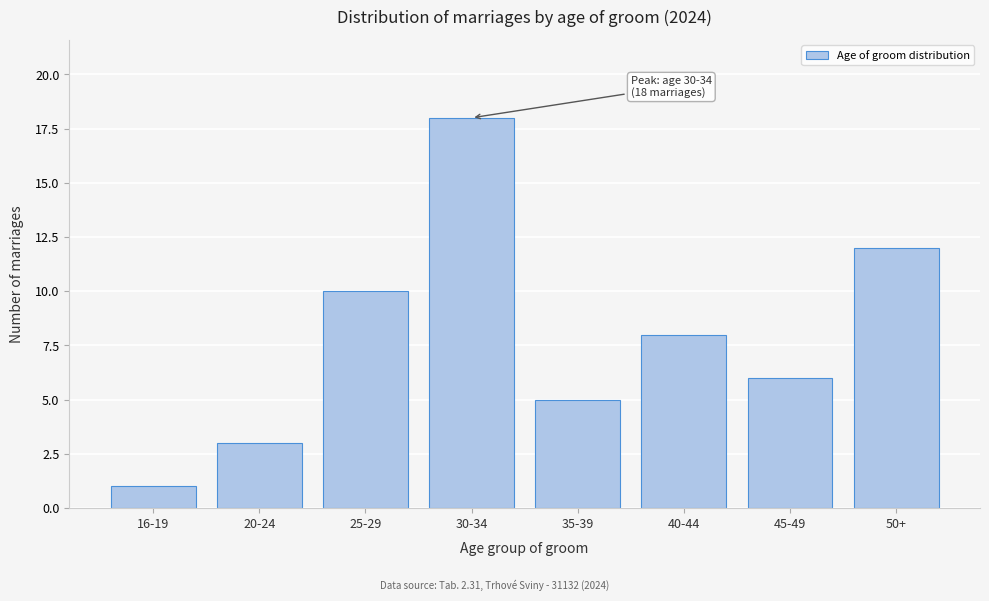

Reading right to left, transcribe all the data shown in this chart.

12	6	8	5	18	10	3	1